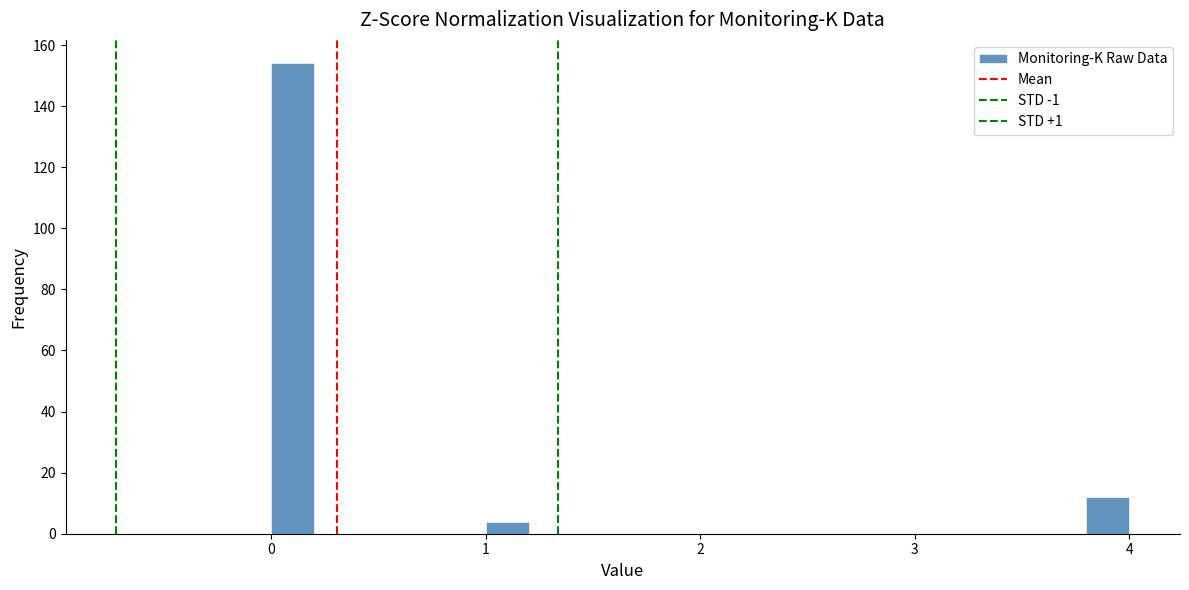

Around what value on the x-axis is the tallest bar? Give the approximate position of its centre, as read against the axis.

0.1